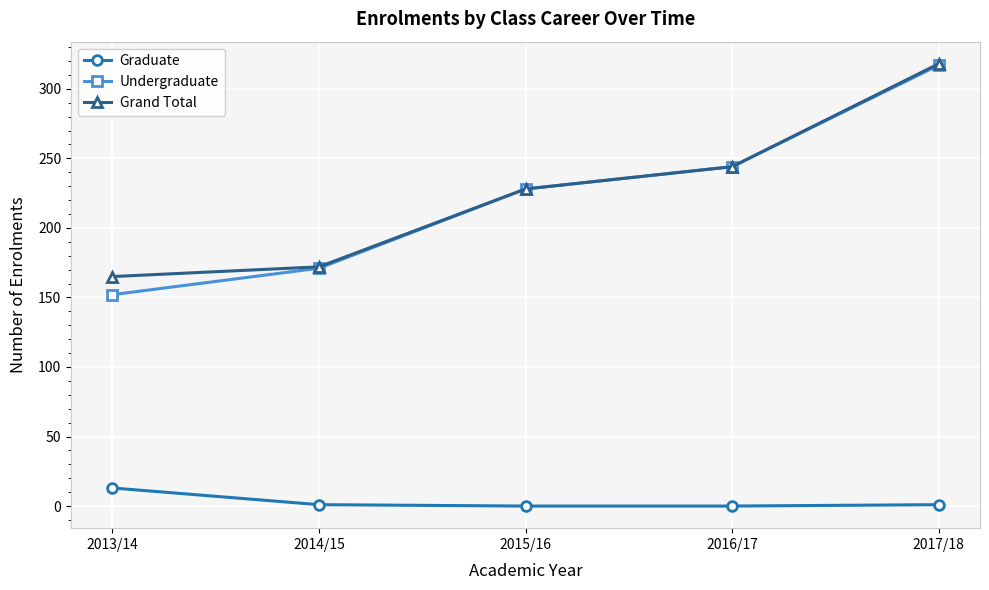

Between 2013/14 and 2017/18, which series saw the biggest shift?

Undergraduate